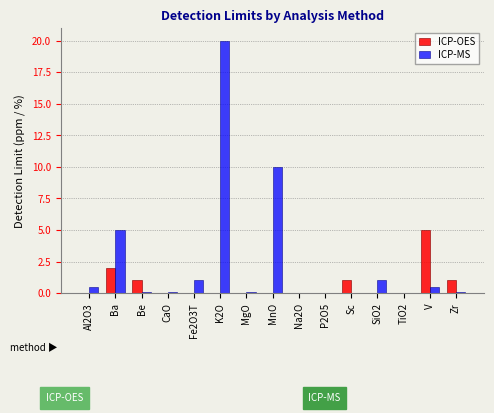

Which category has the highest value in the ICP-MS series?

K2O